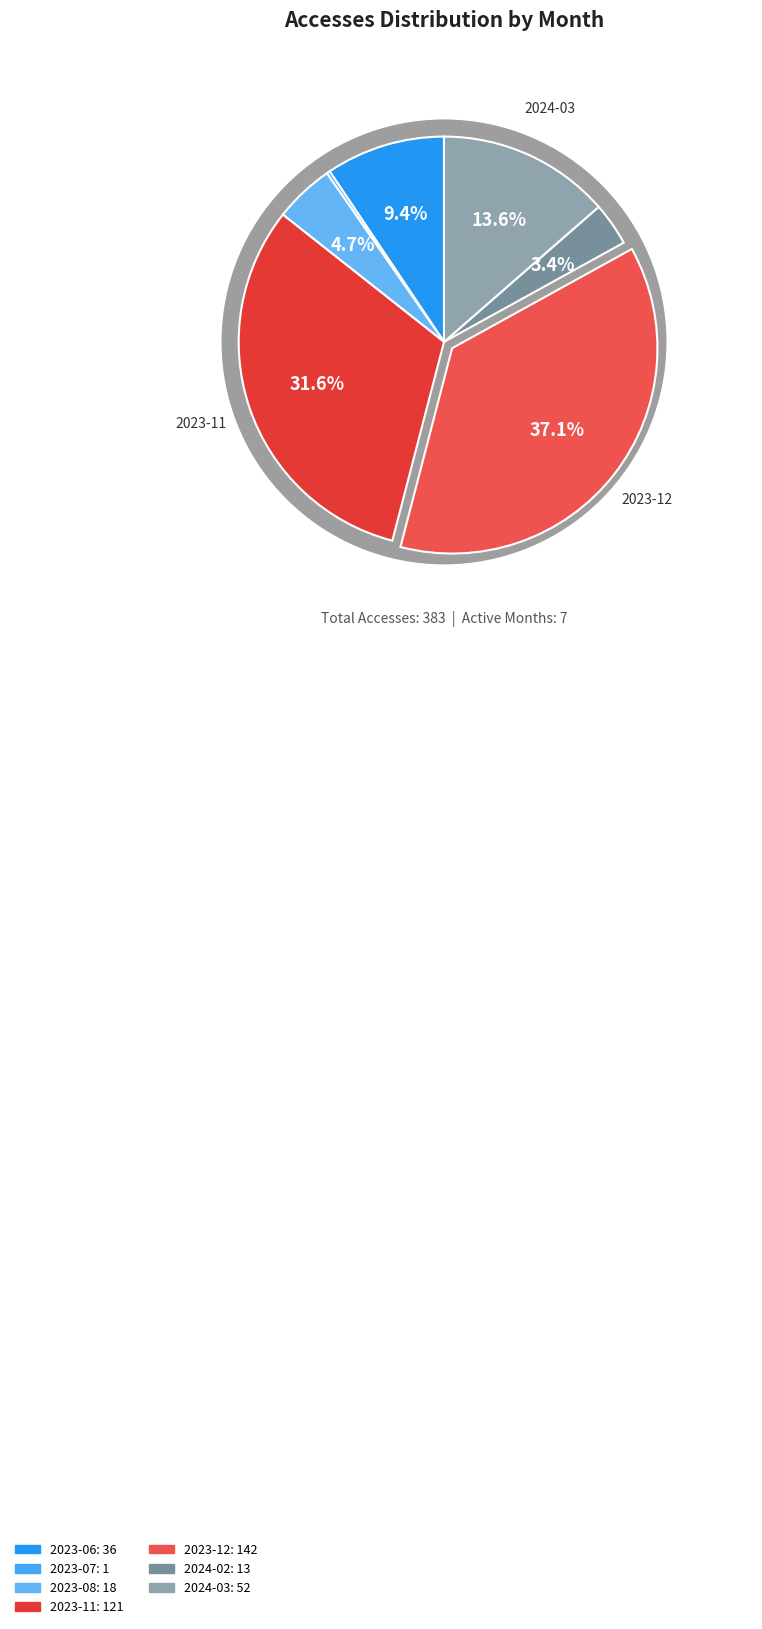

True or false: 2023-08 accounts for 5% of the total.

True